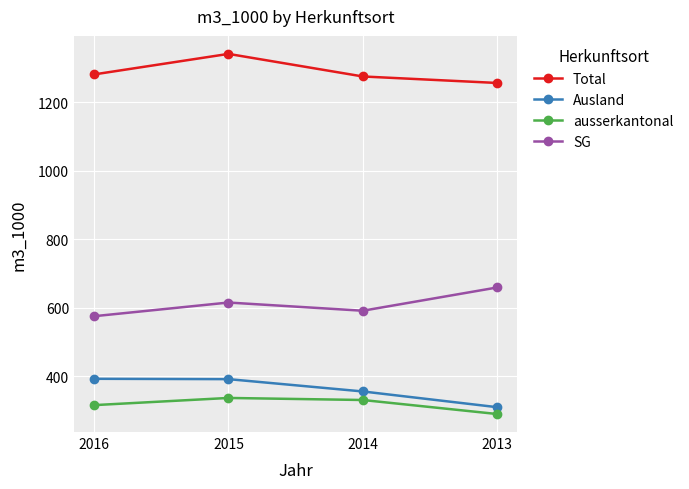

True or false: ausserkantonal has more than 0 points higher than both neighbors.

True